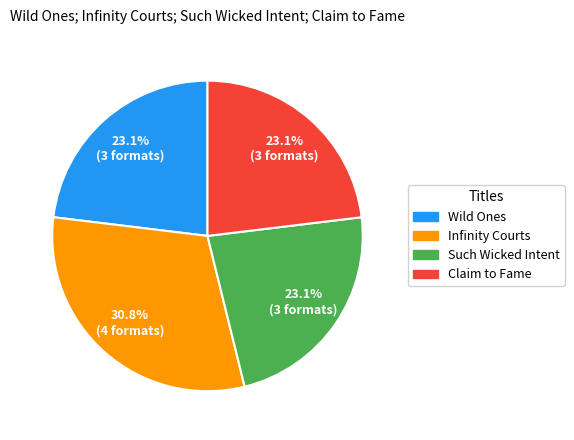

Which category has the biggest portion of the pie?

Infinity Courts